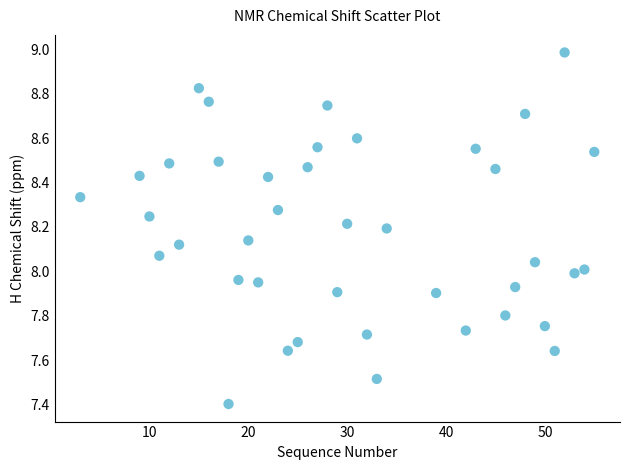

What is the range of Y values (max minus min)?

1.6